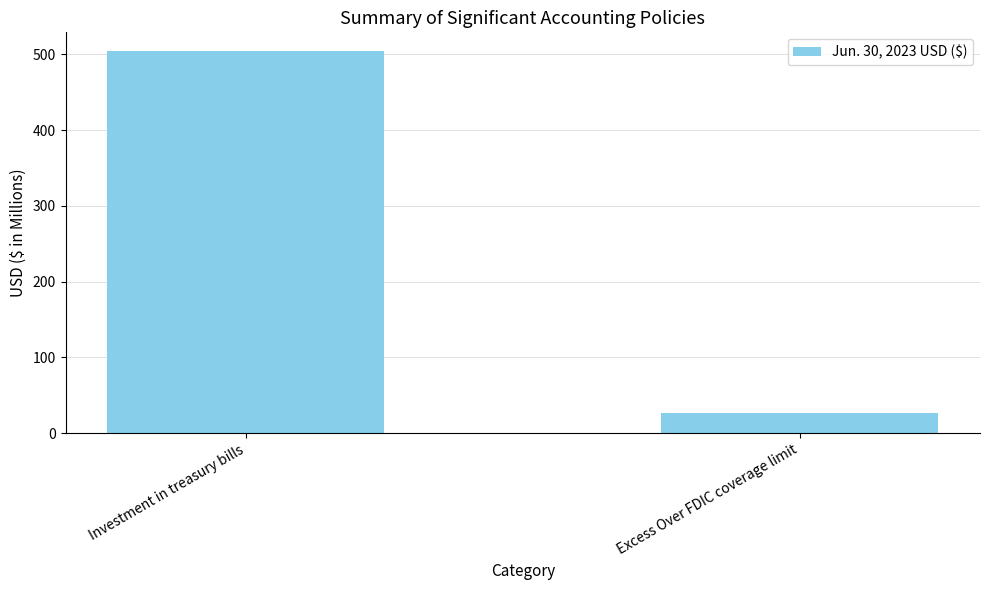

What is the change in value from Investment in treasury bills to Excess Over FDIC coverage limit?

-477.4